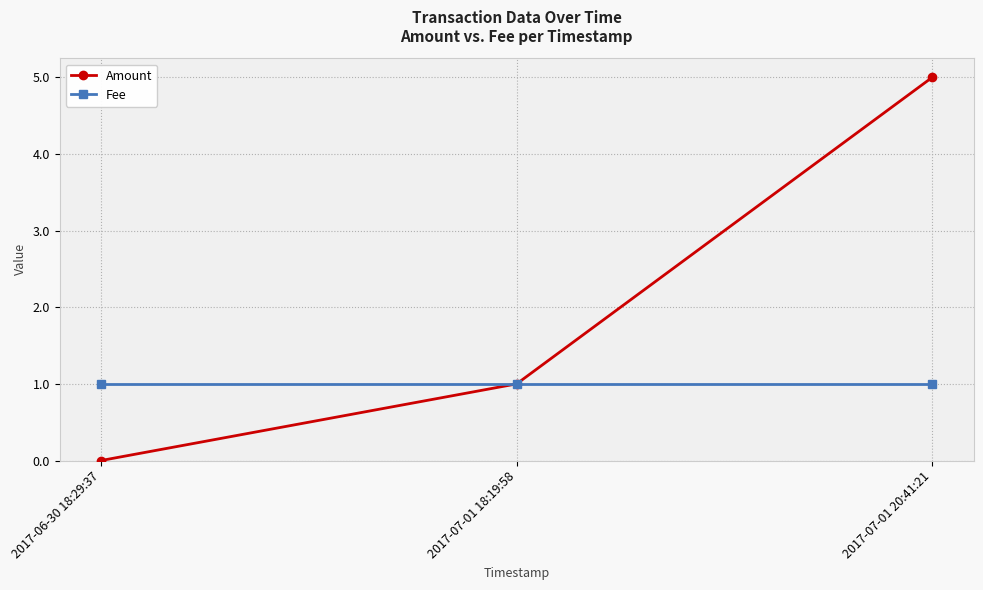

Reading right to left, what are all the values shown in this chart?

Amount: 2017-07-01 20:41:21=5	2017-07-01 18:19:58=1	2017-06-30 18:29:37=0
Fee: 2017-07-01 20:41:21=1	2017-07-01 18:19:58=1	2017-06-30 18:29:37=1